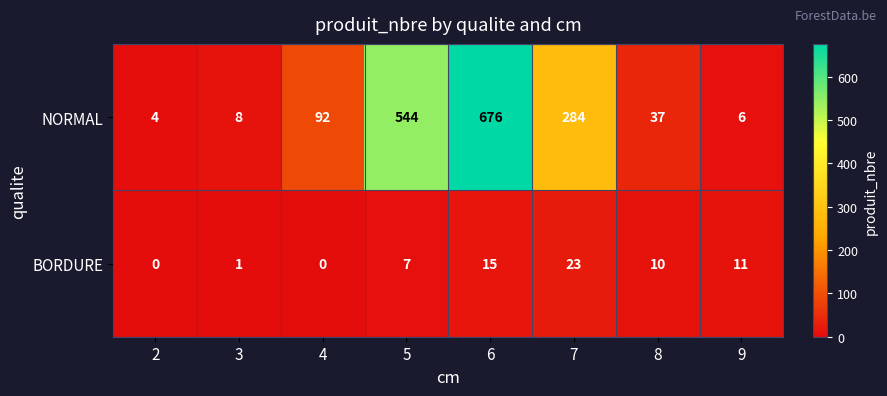

What is the spread (max minus min) of values at 2?

4